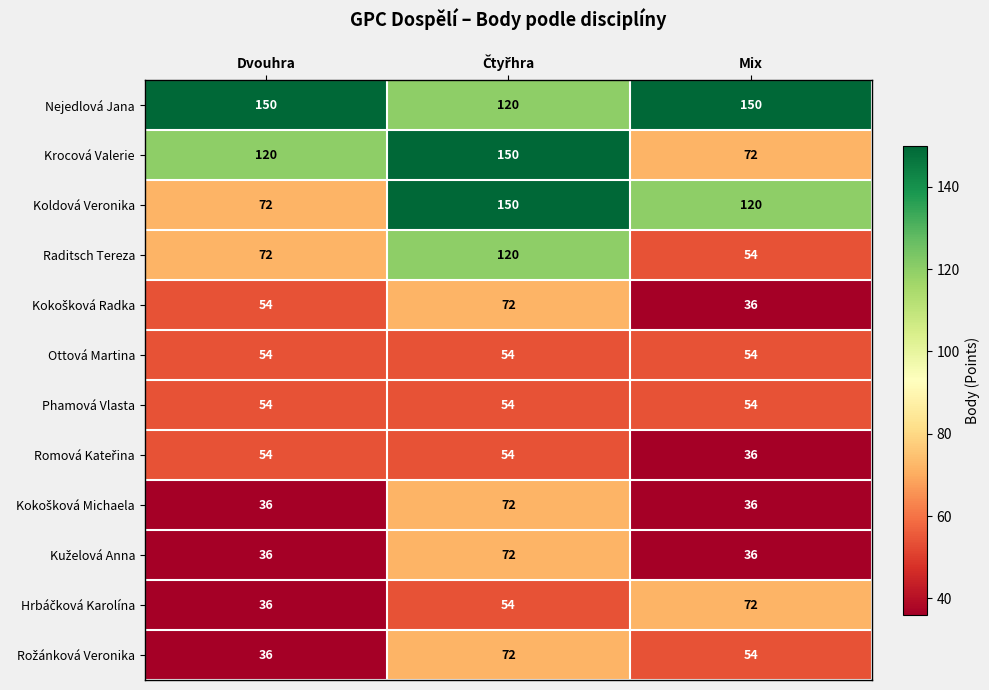

True or false: Ottová Martina has a value of 83 at Mix.

False